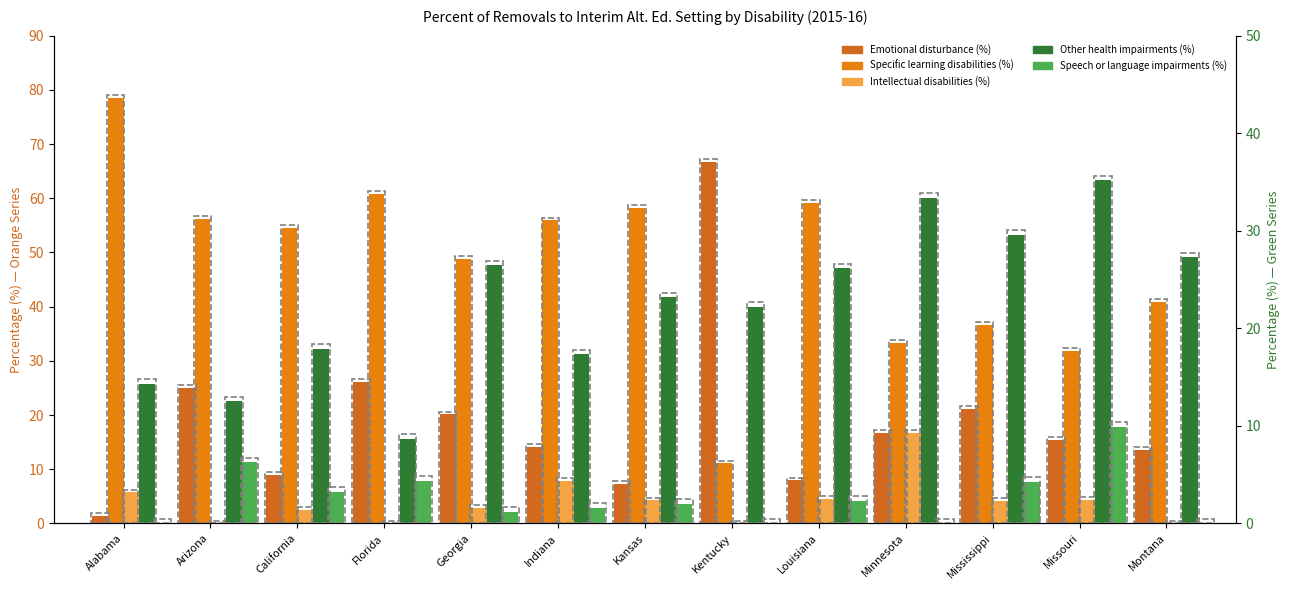

The value of Other health impairments (%) at Georgia is 40.2. True or false?

False